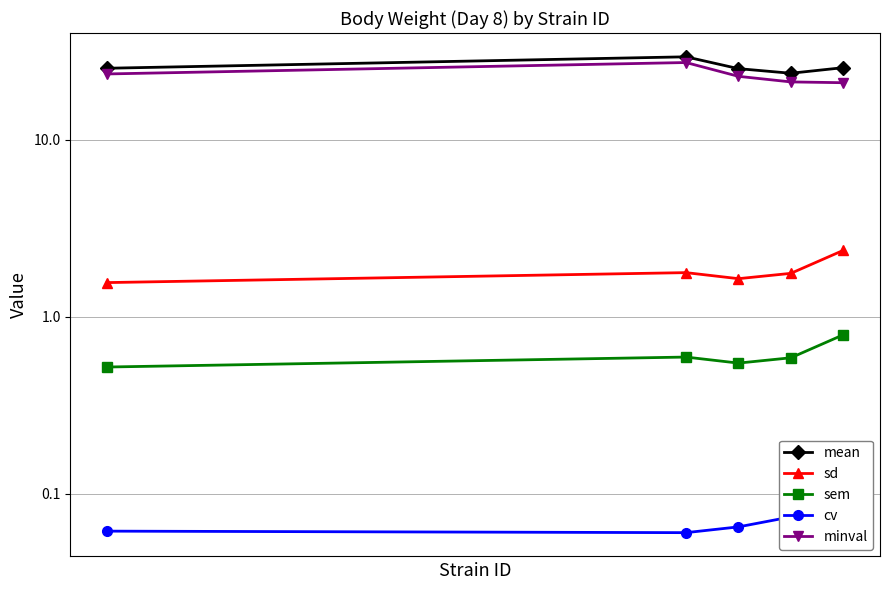

True or false: sem has a value of 0.5 at 4.

False